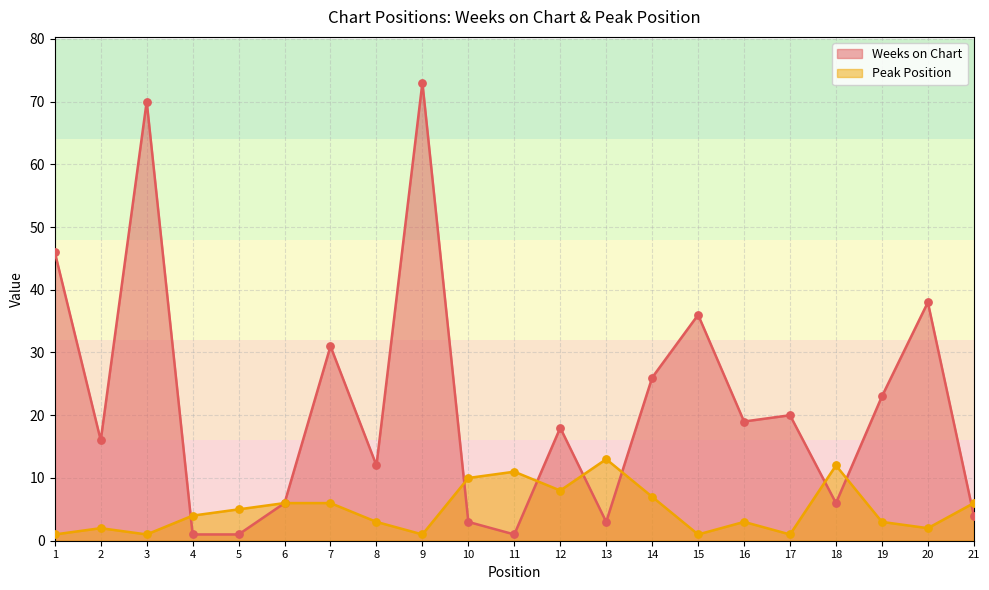

Which series reaches the minimum Y coordinate?

Weeks on Chart